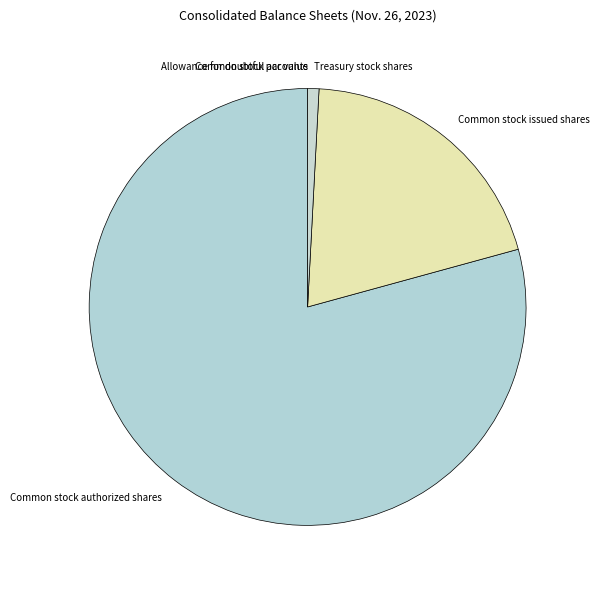

What is the largest slice in the pie chart?

Common stock authorized shares